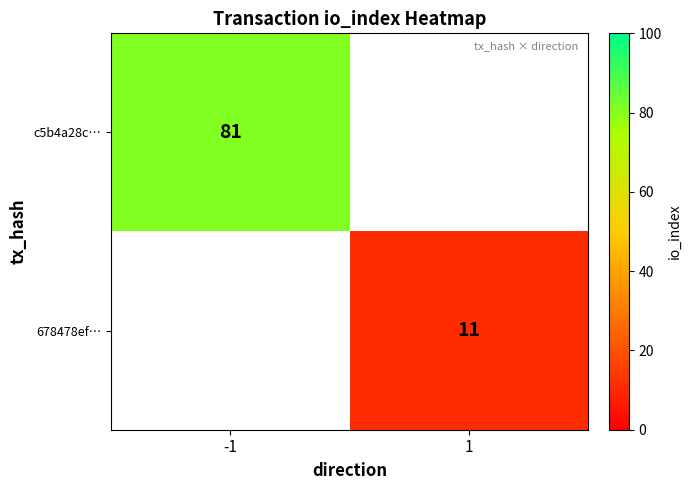

The value of c5b4a28c… at -1 is 81. True or false?

True